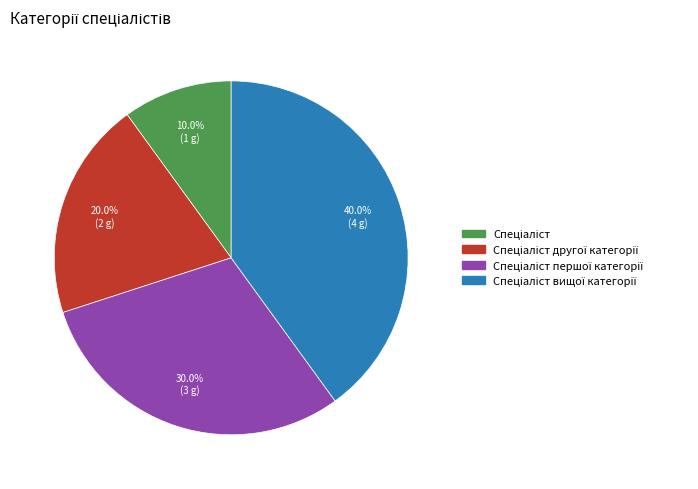

Does any single category account for the majority?

No